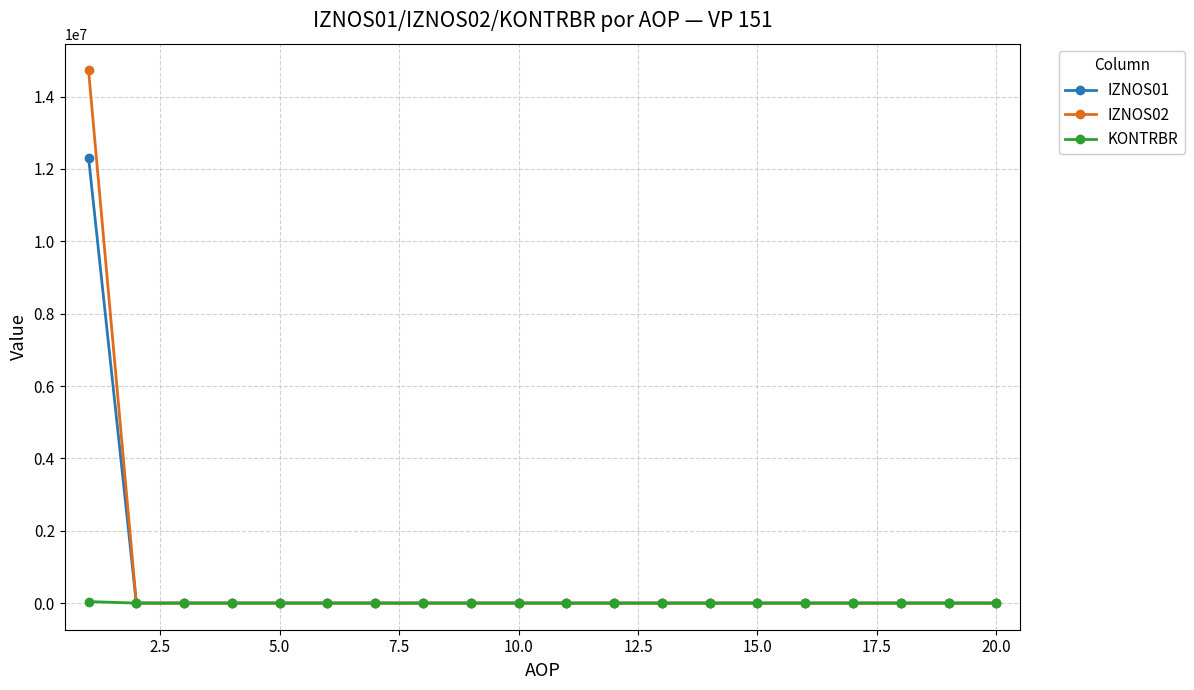

Does the chart have visible grid lines?

Yes